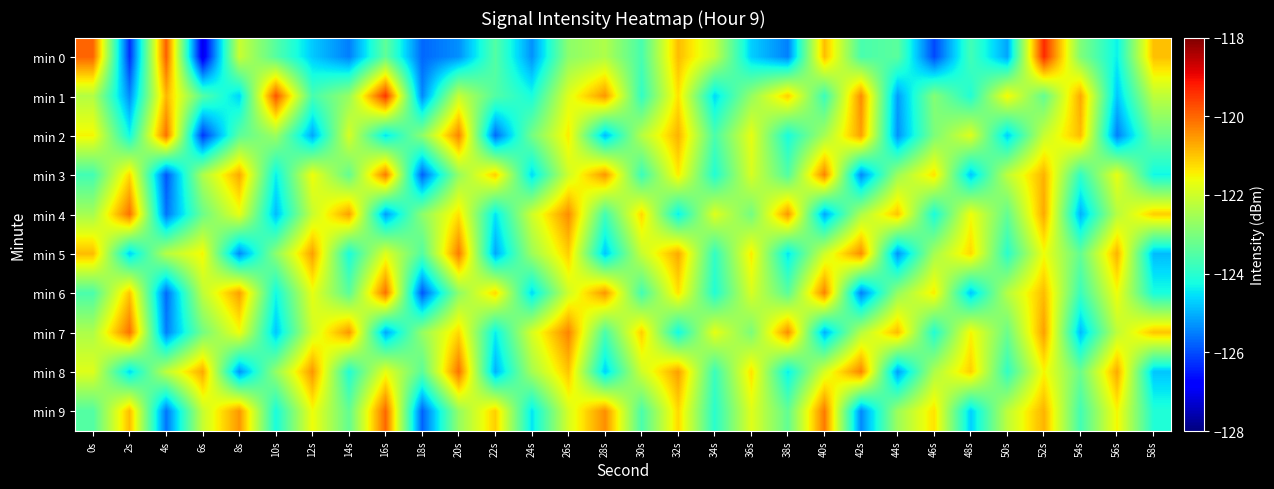

Rank the series at 20s from lowest to highest value.

min 0, min 6, min 3, min 9, min 1, min 4, min 7, min 2, min 5, min 8